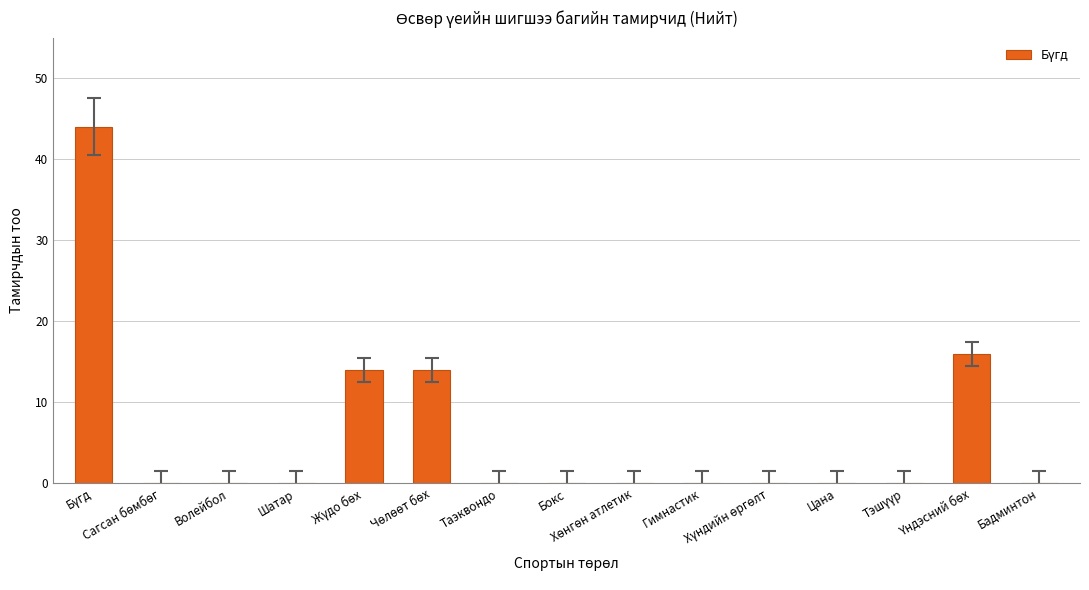

What is the greatest value displayed?

44